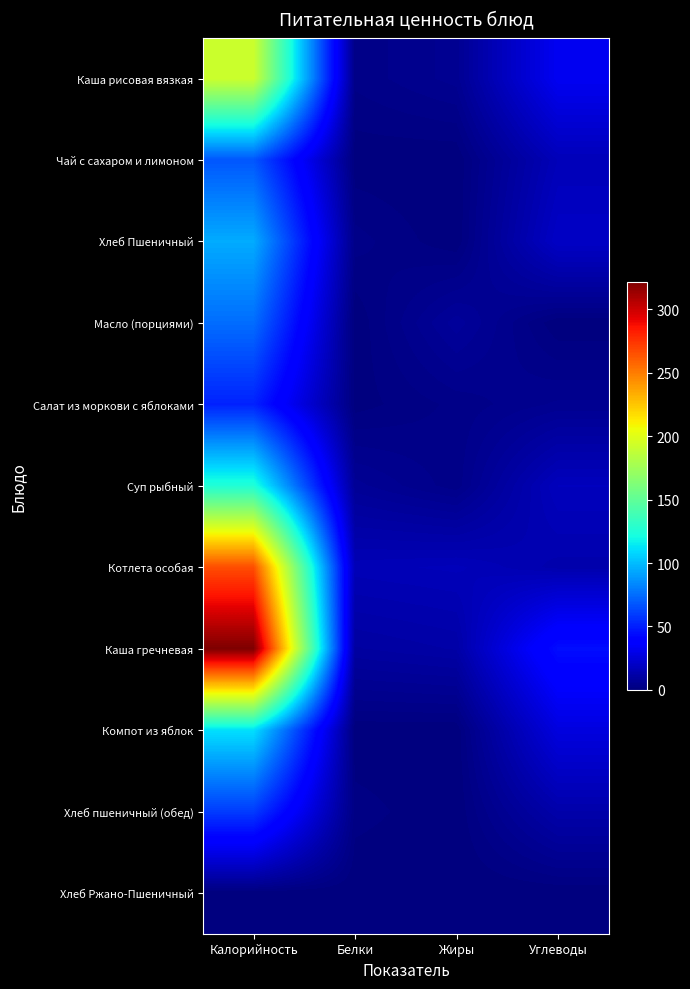

Between Жиры and Углеводы, which series saw the biggest shift?

Каша гречневая